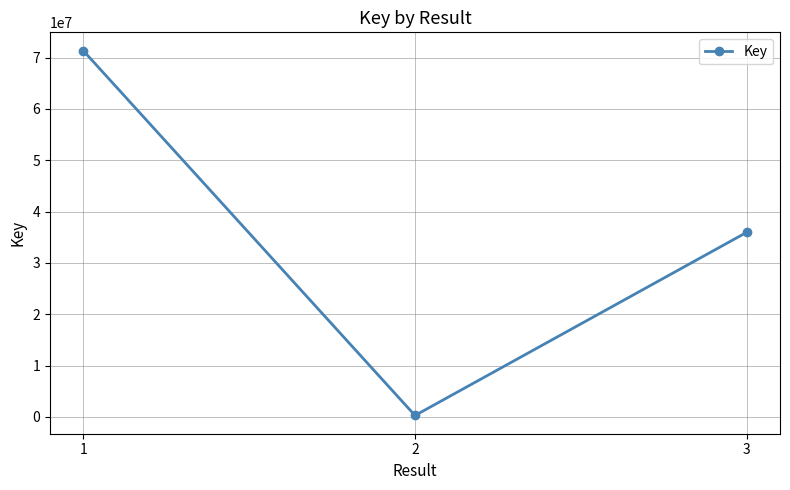

How many data points are less than 35962409?

1